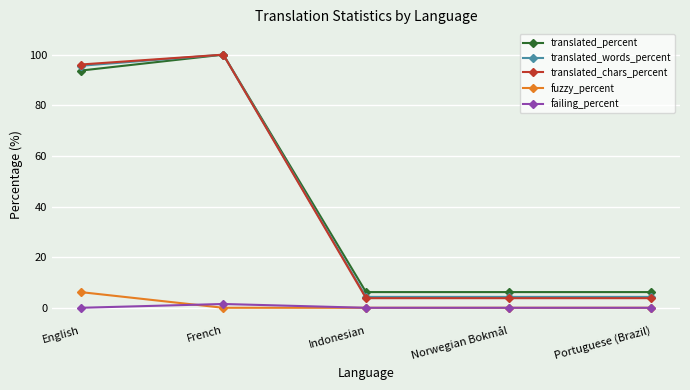

How many data points does each series have?

5